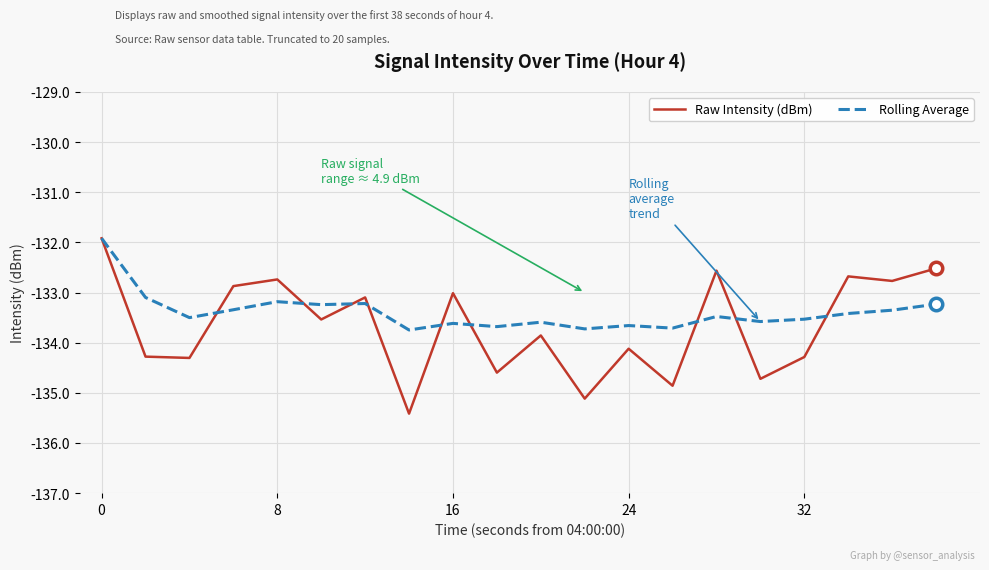

What is the minimum value shown in the chart?

-135.4